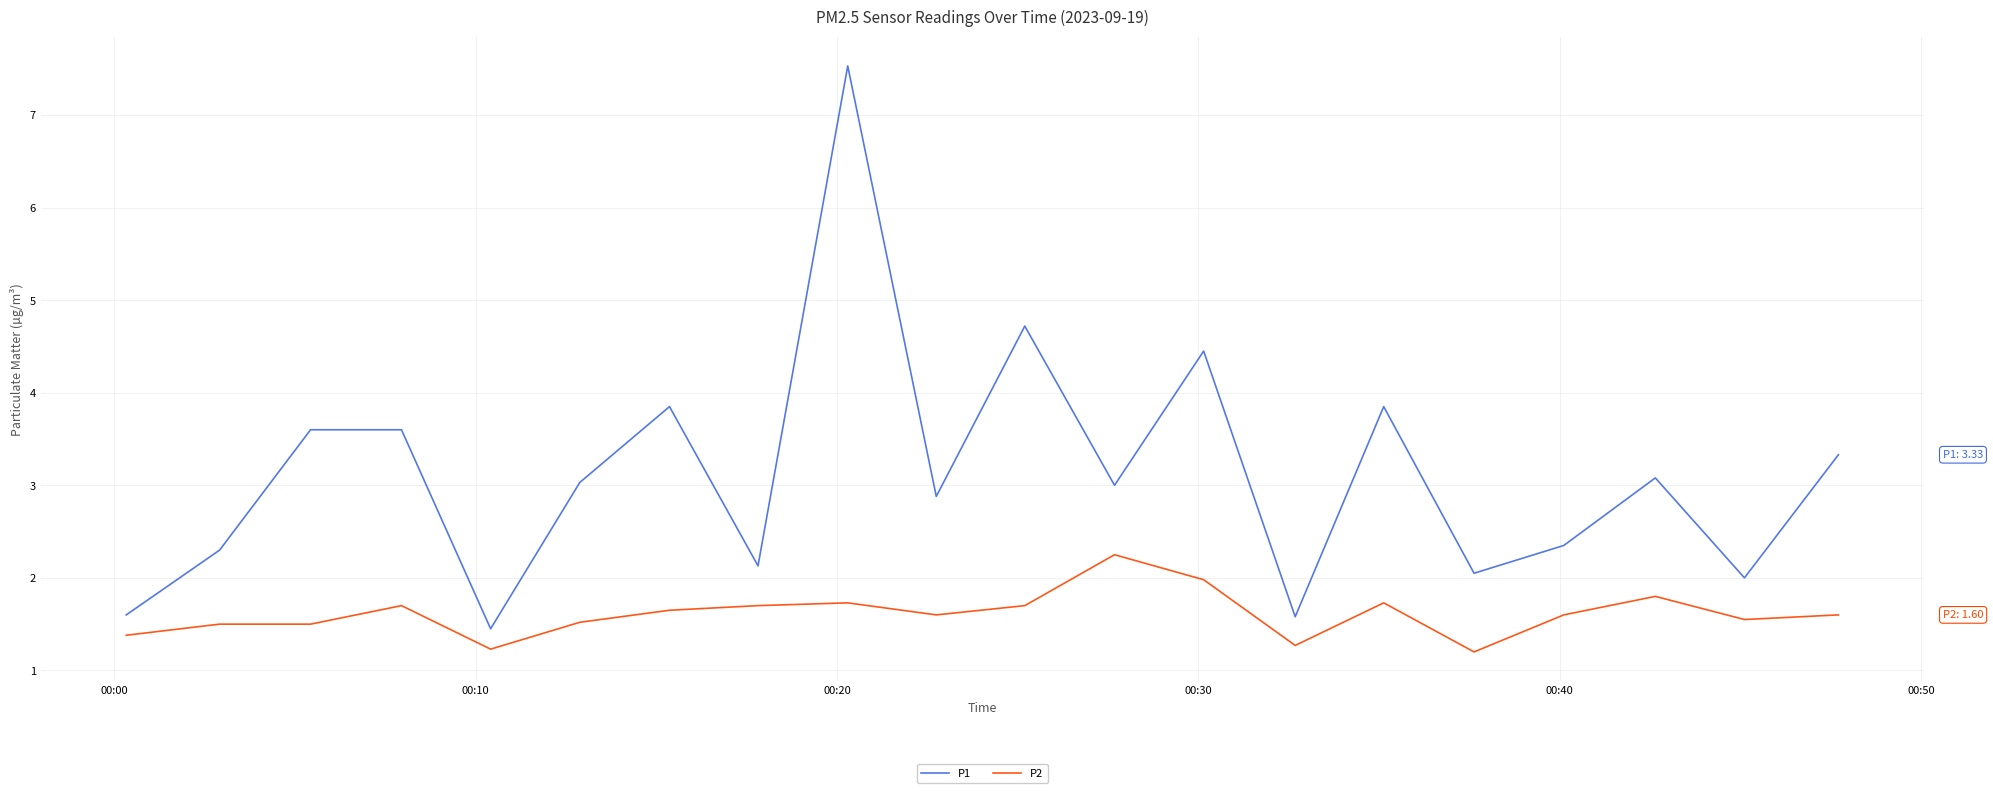

True or false: P1 and P2 cross at least once.

False